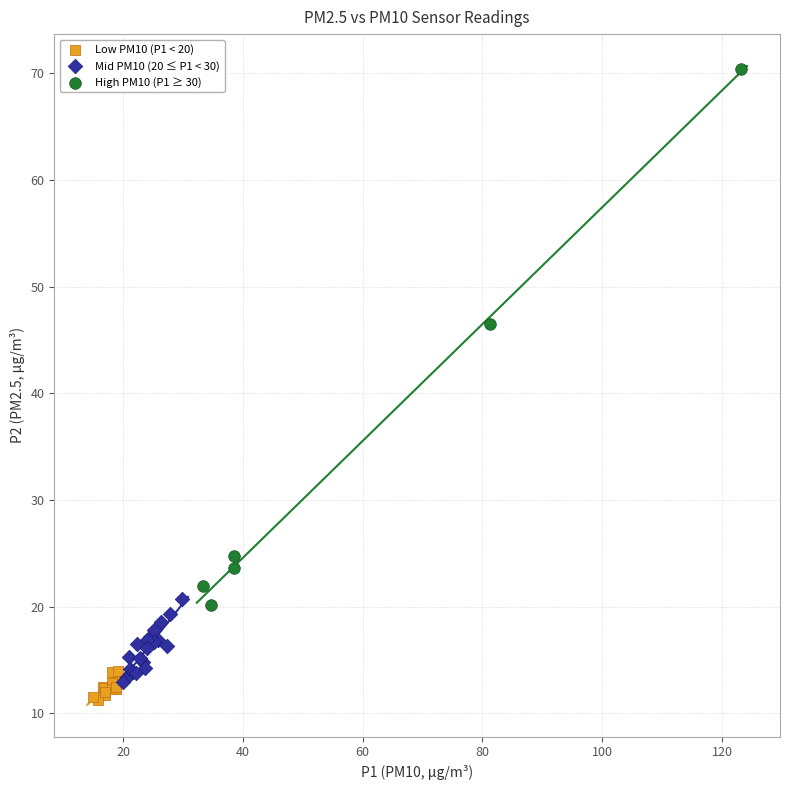

Which series has the largest Y range (max minus min)?

High PM10 (P1 ≥ 30)